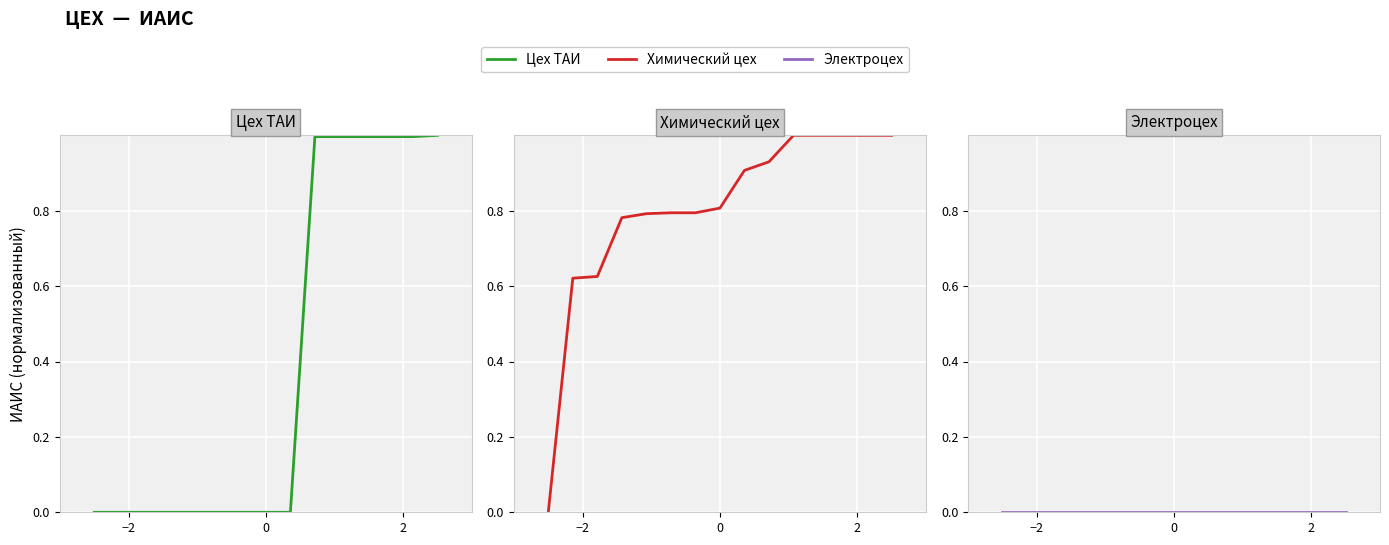

List the series in order of their peak value, highest first.

Цех ТАИ, Химический цех, Электроцех